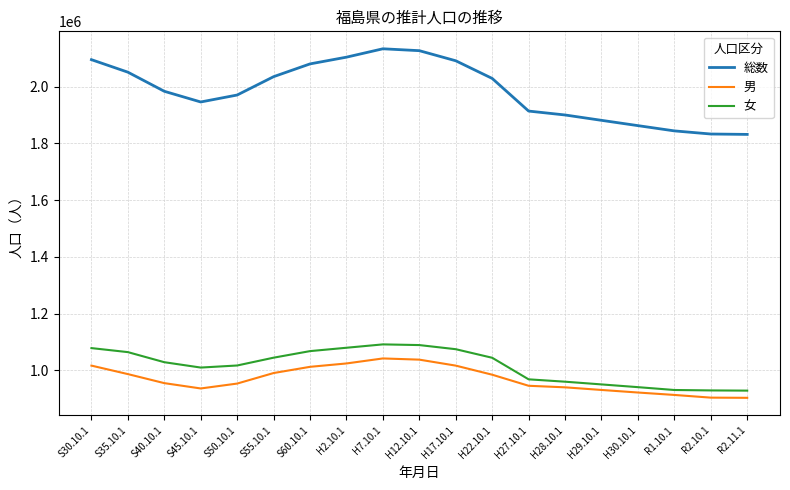

In 女, how many points are lower than both neighbors (excluding endpoints)?

1